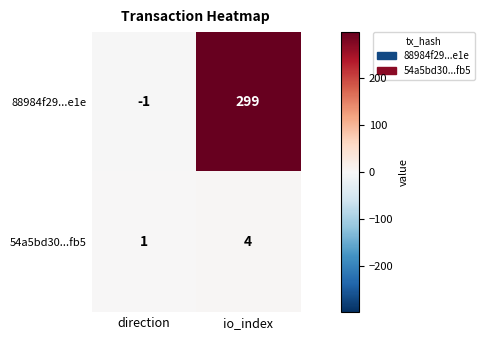

What is the difference between the 88984f29...e1e values at io_index and direction?

300